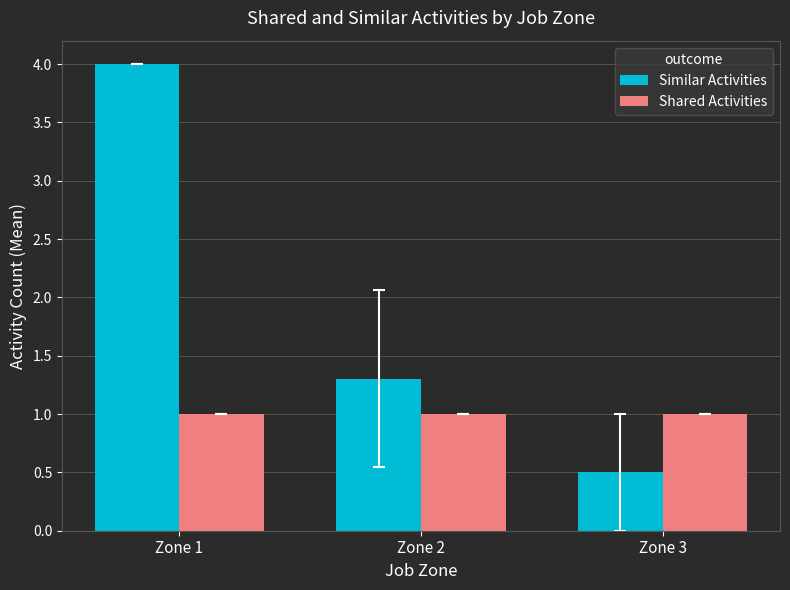

At Zone 1, list the series in order from largest to smallest.

Similar Activities, Shared Activities